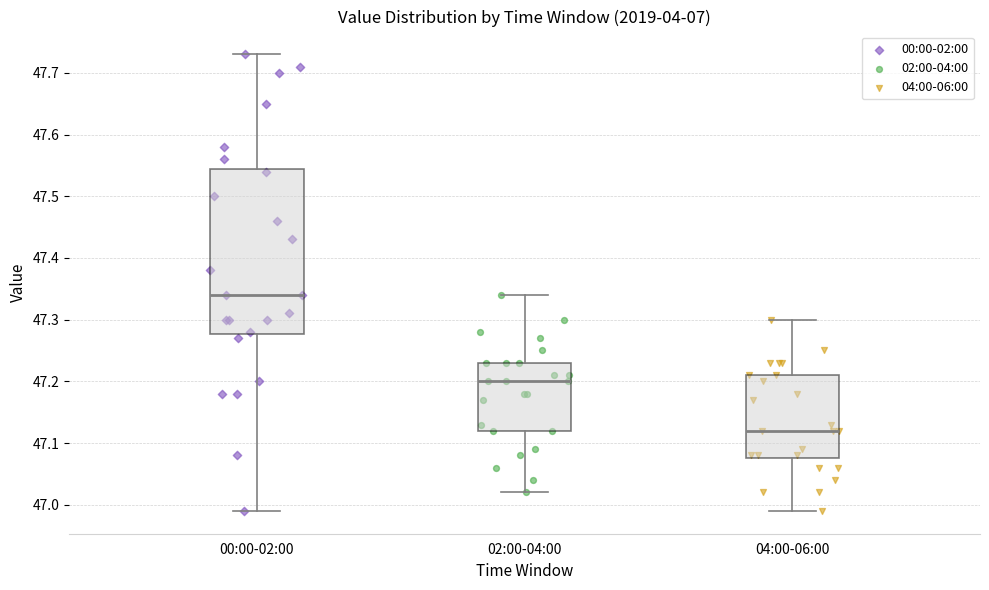

Reading left to right, transcribe this box plot: for each box, give where its median line is, the range the box spans, and where its two whiskers end, as read against the y-axis. The values are not printed on the chart, so give them approximately, as read against the axis.

00:00-02:00: median 47.34, box 47.28 to 47.55, whiskers 46.99 to 47.73
02:00-04:00: median 47.20, box 47.12 to 47.23, whiskers 47.02 to 47.34
04:00-06:00: median 47.12, box 47.08 to 47.21, whiskers 46.99 to 47.30